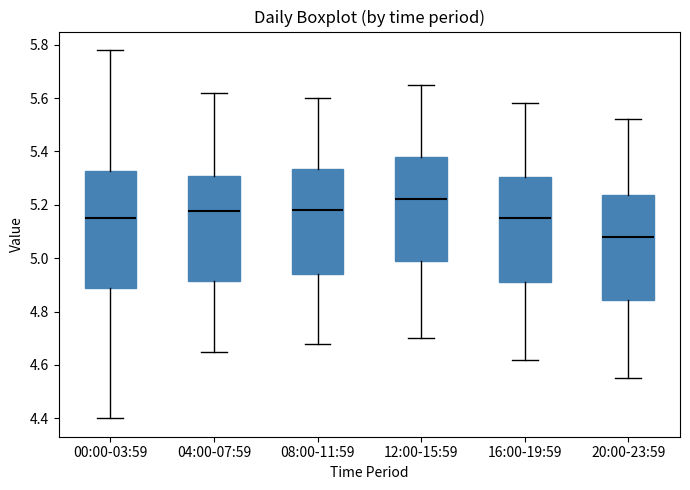

Reading left to right, transcribe this box plot: for each box, give where its median line is, the range the box spans, and where its two whiskers end, as read against the y-axis. The values are not printed on the chart, so give them approximately, as read against the axis.

00:00-03:59: median 5.16, box 4.88 to 5.32, whiskers 4.40 to 5.78
04:00-07:59: median 5.18, box 4.92 to 5.30, whiskers 4.66 to 5.62
08:00-11:59: median 5.18, box 4.94 to 5.34, whiskers 4.68 to 5.60
12:00-15:59: median 5.22, box 4.98 to 5.38, whiskers 4.70 to 5.66
16:00-19:59: median 5.16, box 4.92 to 5.30, whiskers 4.62 to 5.58
20:00-23:59: median 5.08, box 4.84 to 5.24, whiskers 4.56 to 5.52